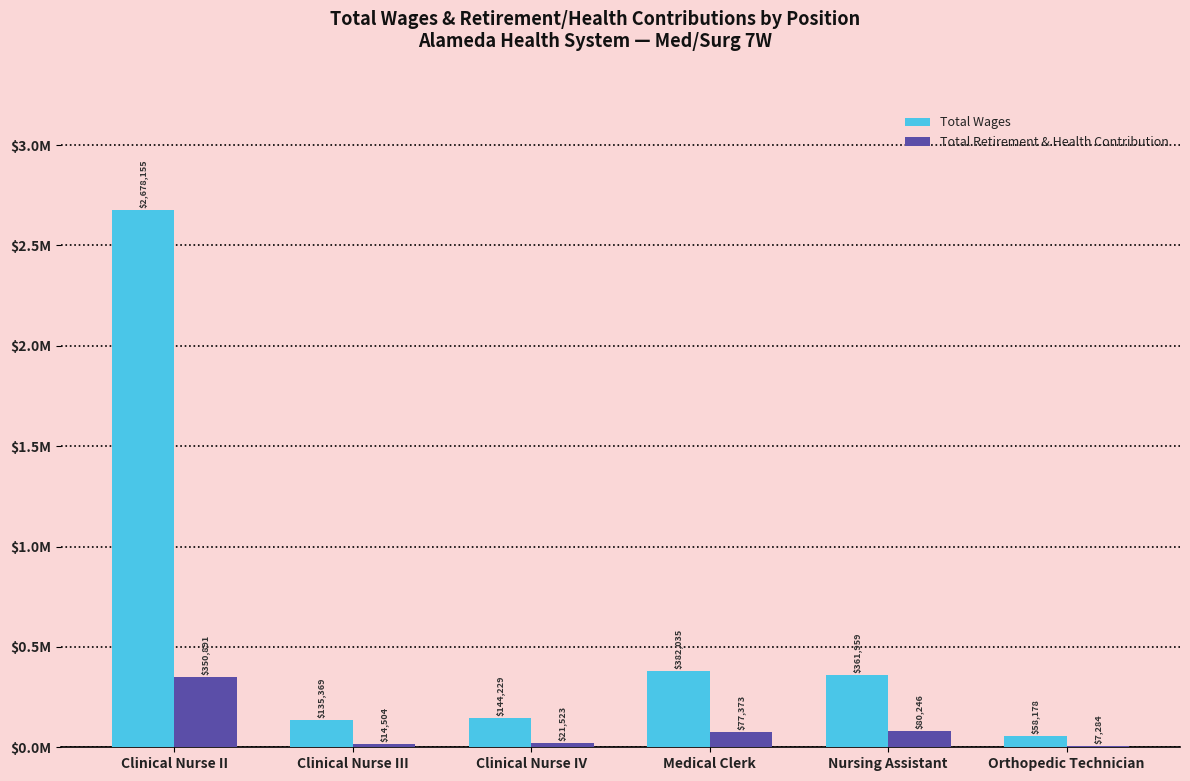

What are all the series names shown in the legend?

Total Wages, Total Retirement & Health Contribution